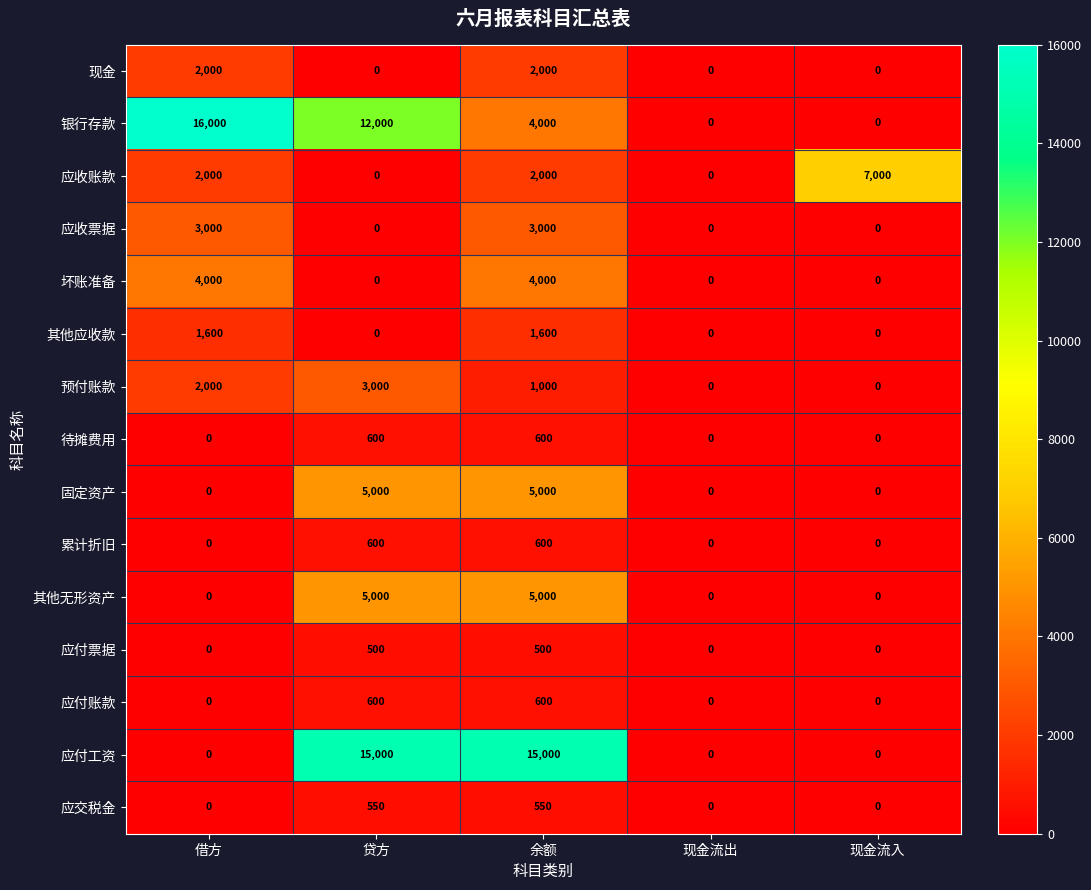

What is the approximate value of 应付工资 at 余额?

15000